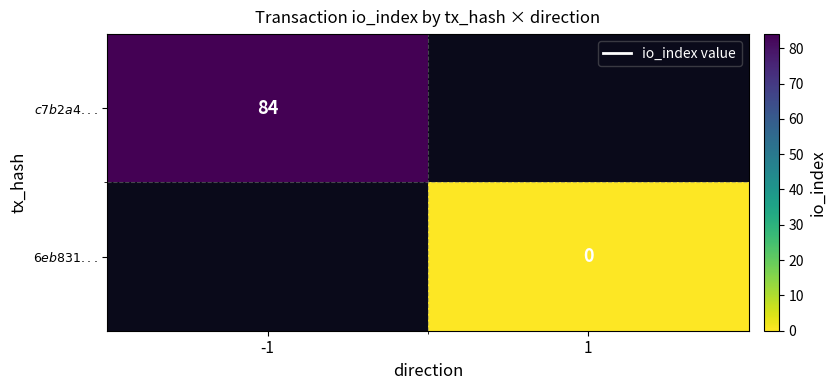

What value does the $c7b2a4...$ series have at -1?

84.0